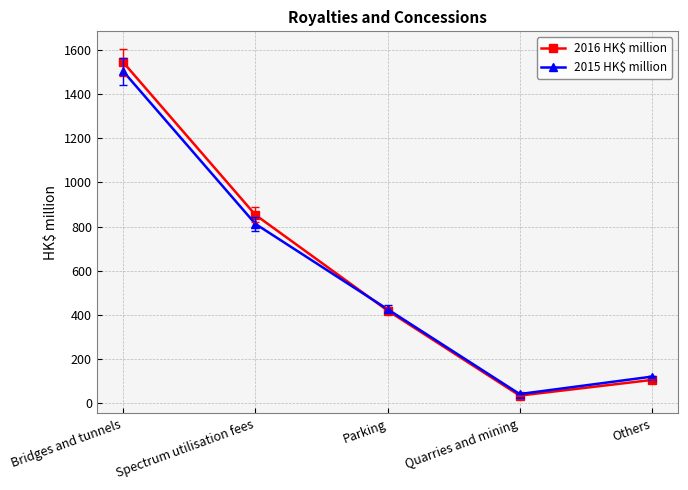

What position from the left is Others?

5